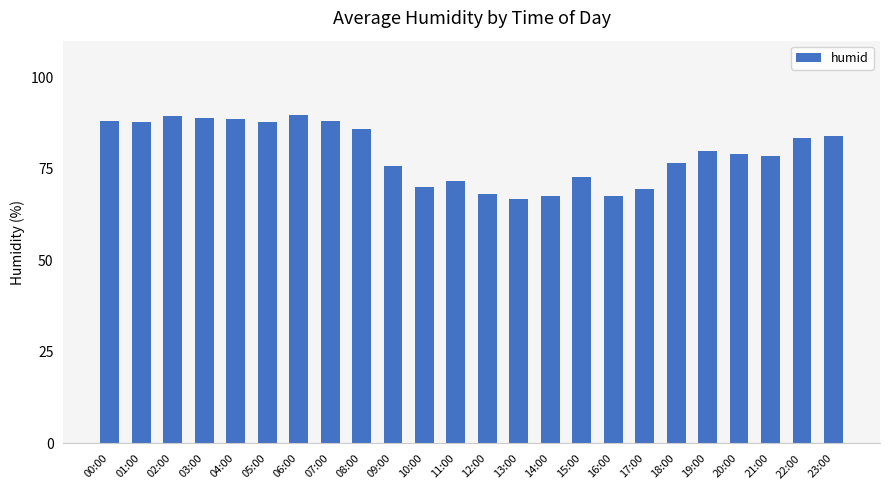

Approximately how many times larger is the value at 09:00 compared to 12:00?

1.1